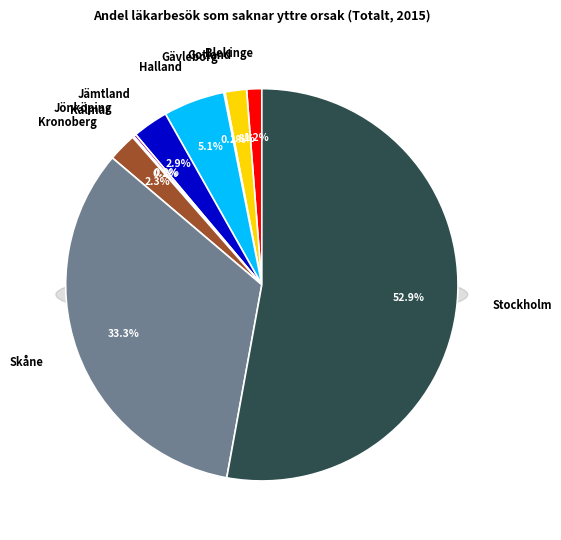

Do Blekinge and Stockholm together represent more than half of the pie?

Yes